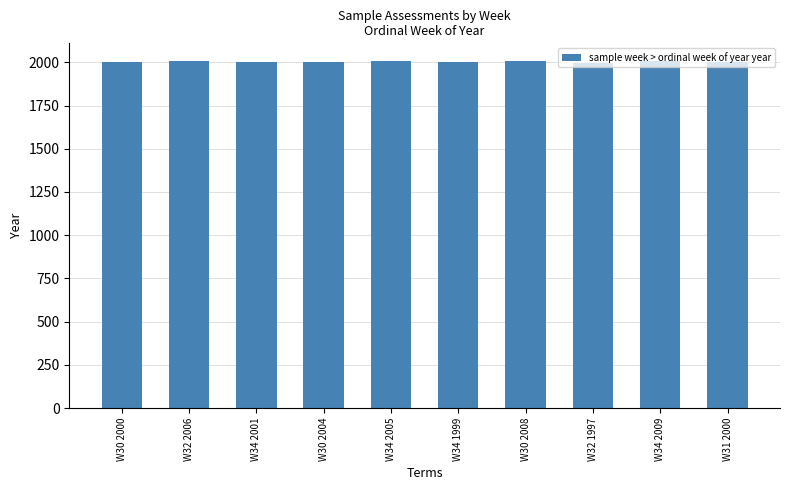

What is the label of the 6th bar from the left?

W34 1999